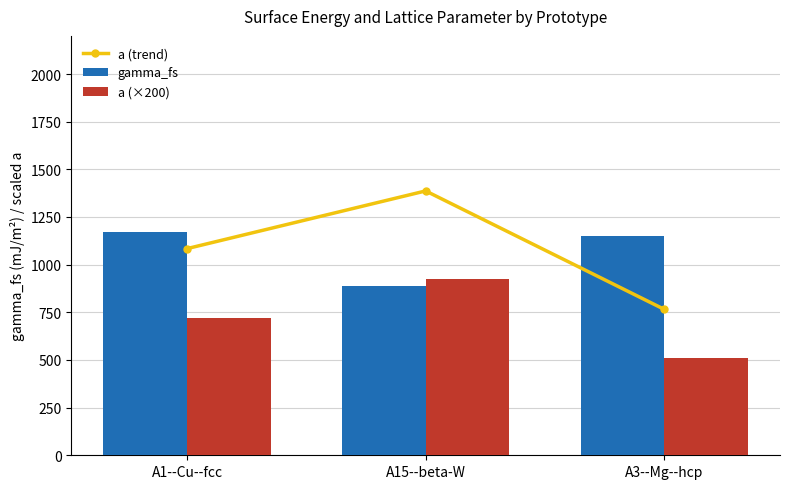

The value of a (×200) at A15--beta-W is 1291.0. True or false?

False